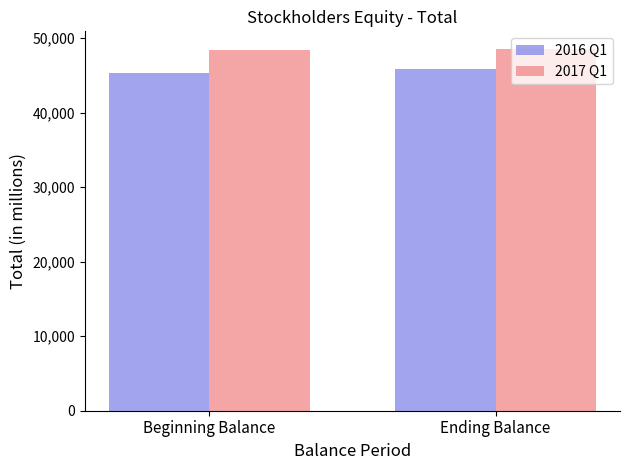

Is the value of 2016 Q1 at Ending Balance greater than the value of 2017 Q1 at Ending Balance?

No